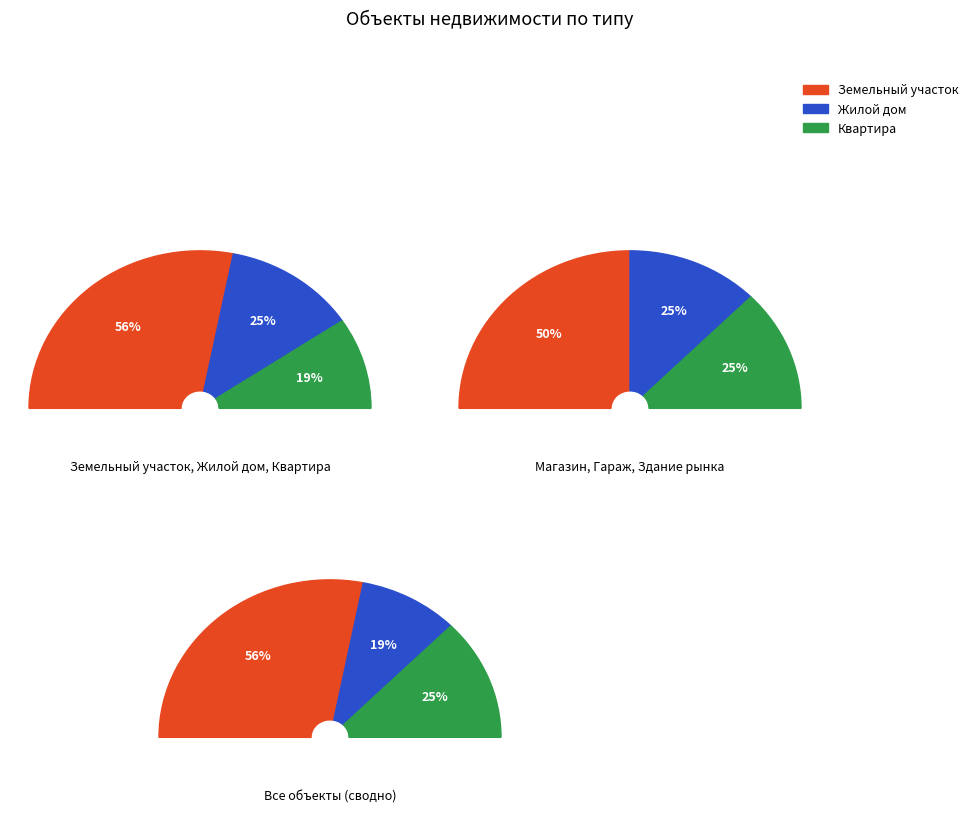

Between Здание крытого рынка and Земельный участок, which is larger?

Земельный участок